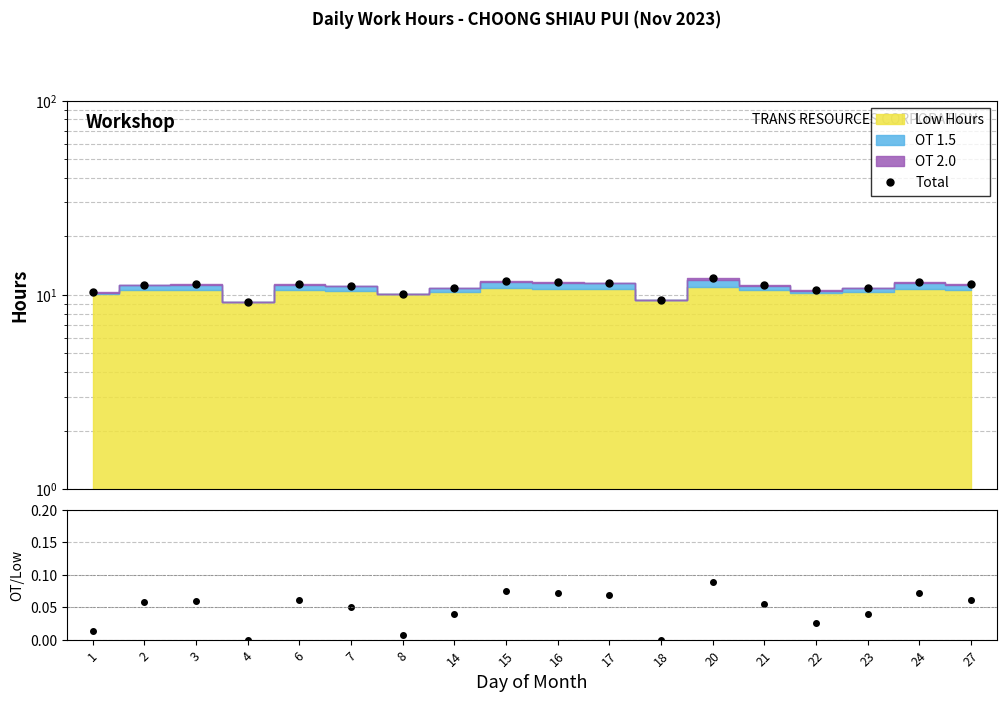

True or false: OT1.5/Low and Total cross at least once.

False